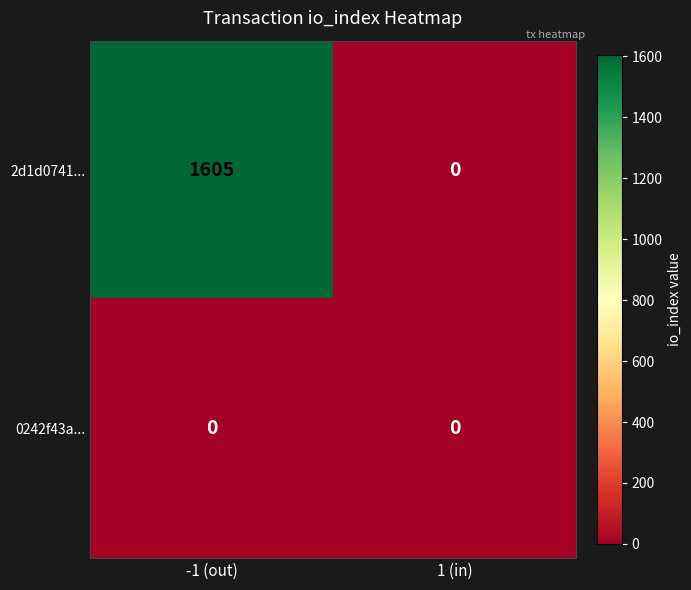

Between -1 (out) and 1 (in), which series saw the biggest shift?

2d1d0741...